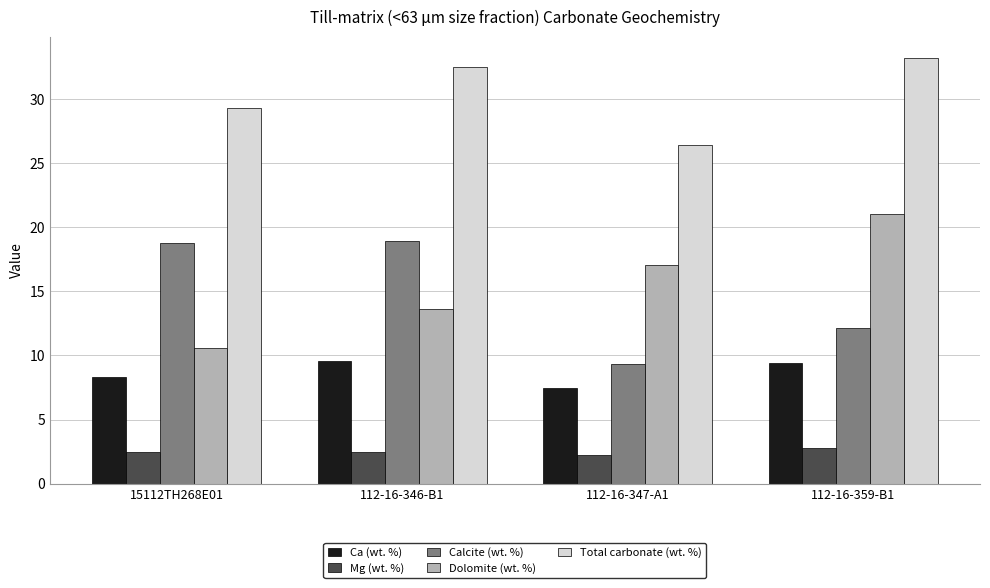

At which label does Calcite (wt. %) reach its minimum?

112-16-347-A1